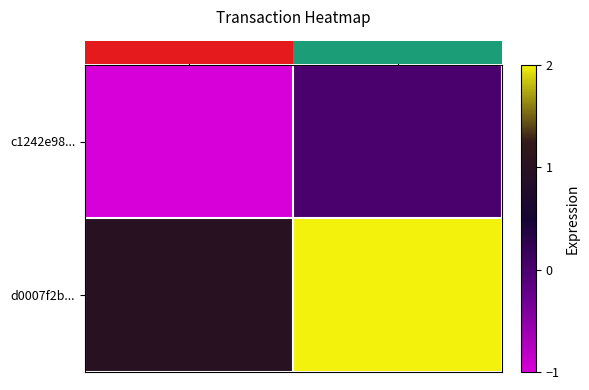

Which series has the largest total across all categories?

row_1